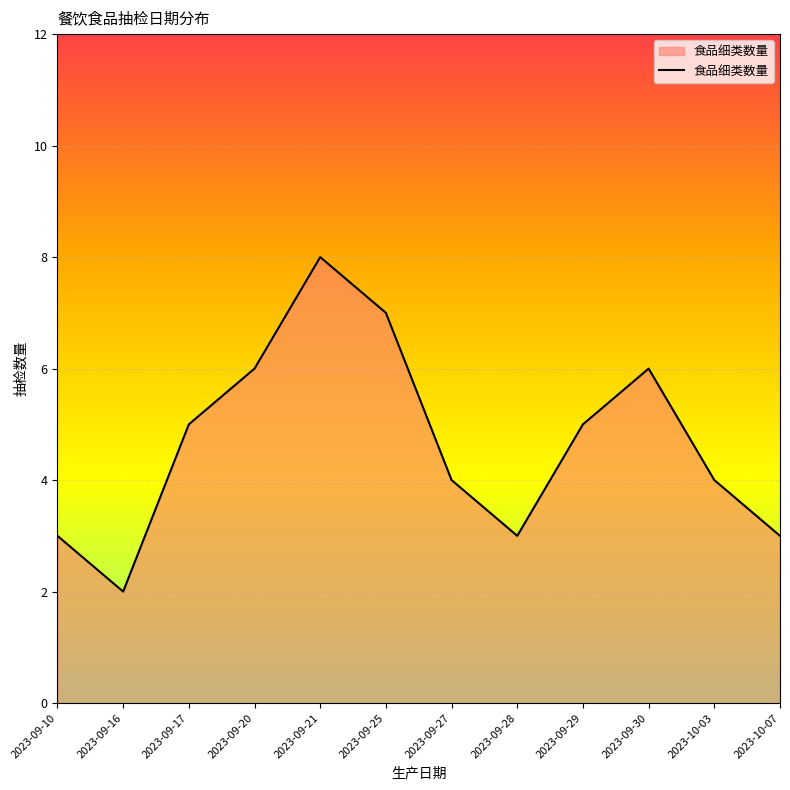

What is the smallest value displayed?

2